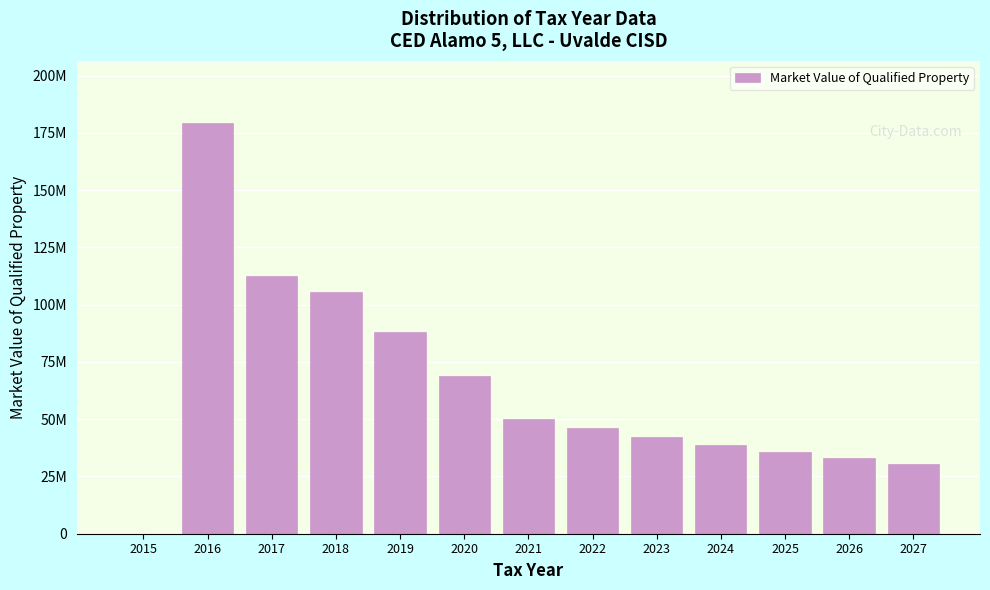

Are the bars horizontal?

No